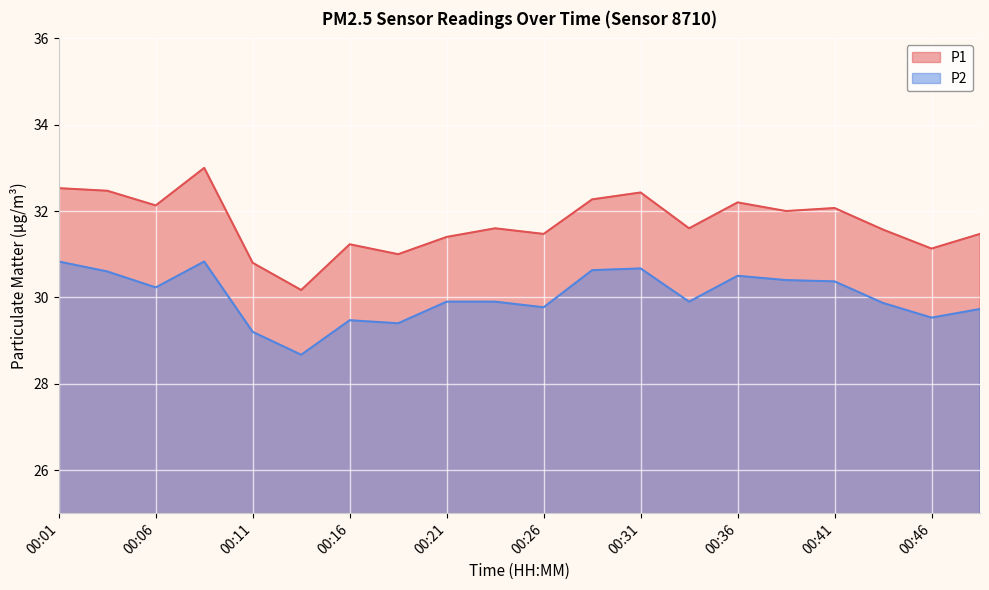

How many data points in P1 are less than 31?

2